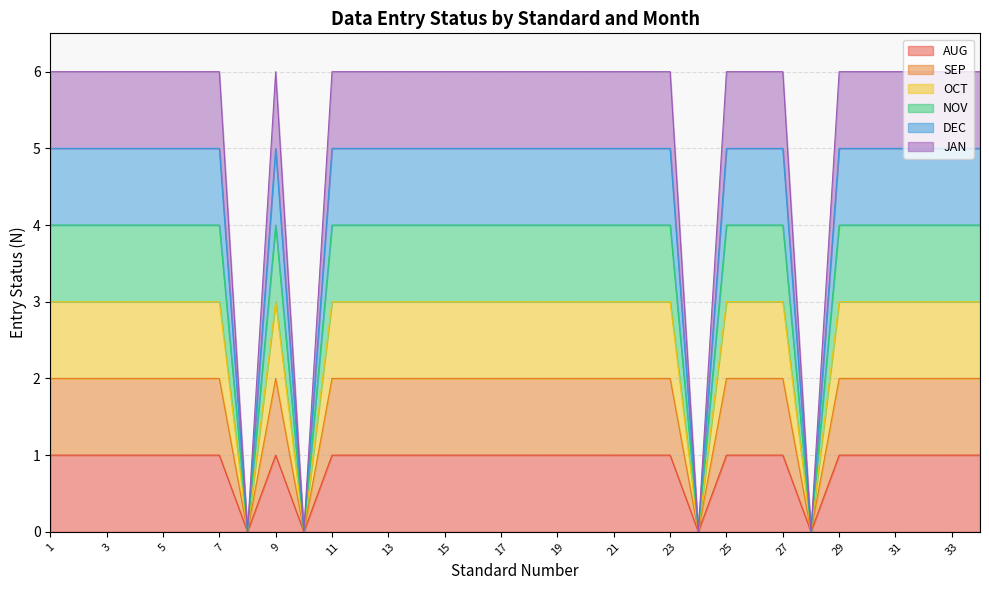

Where is the first local maximum for SEP?

9